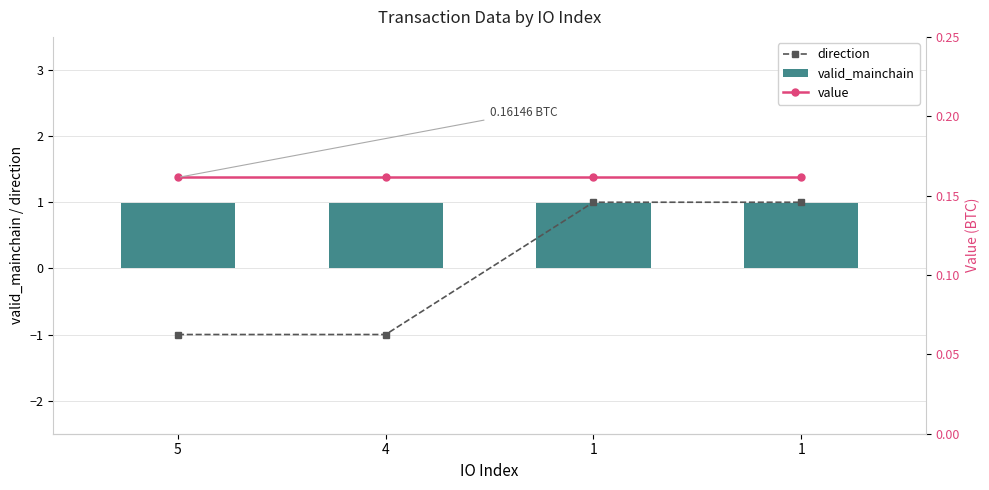

Is it true that value equals 0.3 at 1?

False